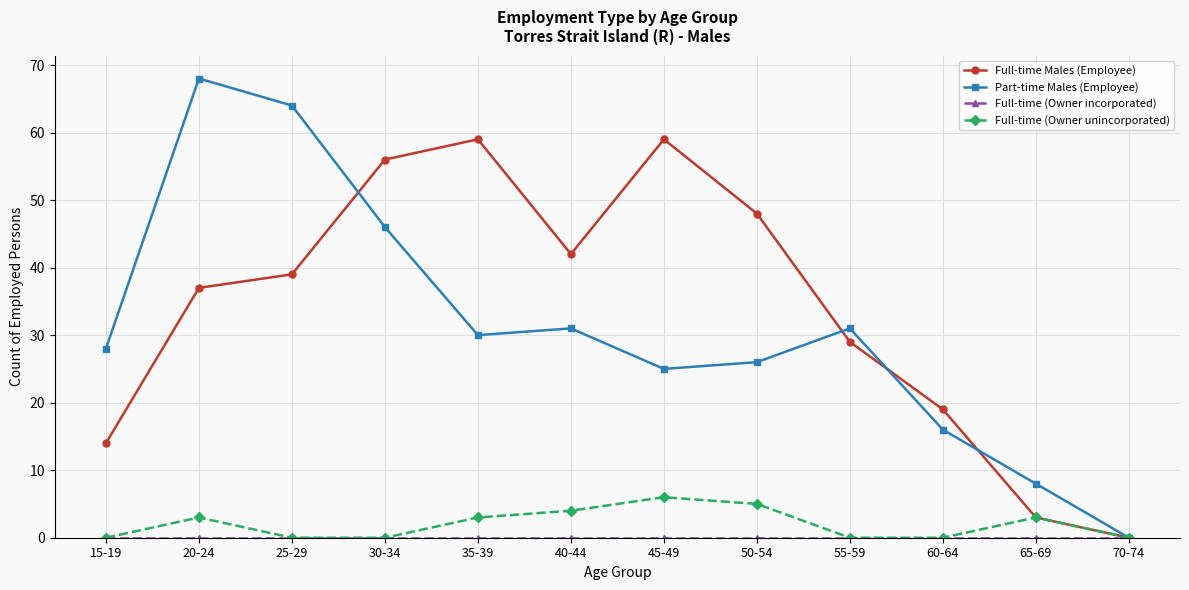

Between 45-49 and 65-69, which series saw the biggest shift?

Full-time Males (Employee)